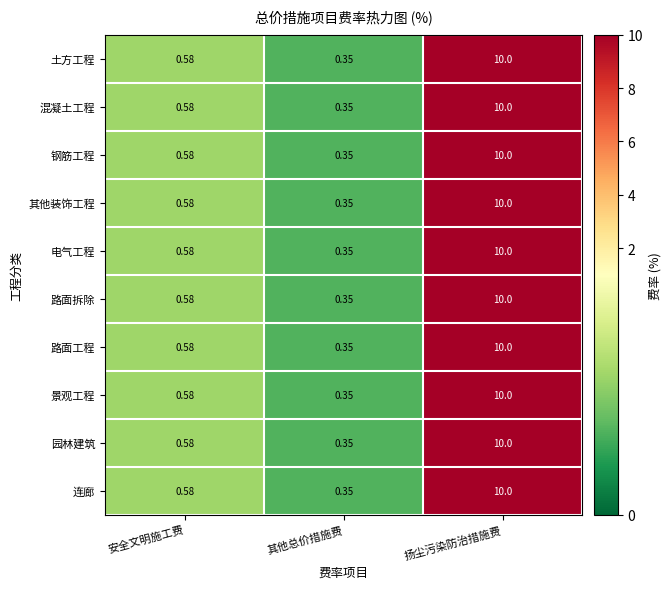

Where is 路面工程 nearest to the value 5?

安全文明施工费